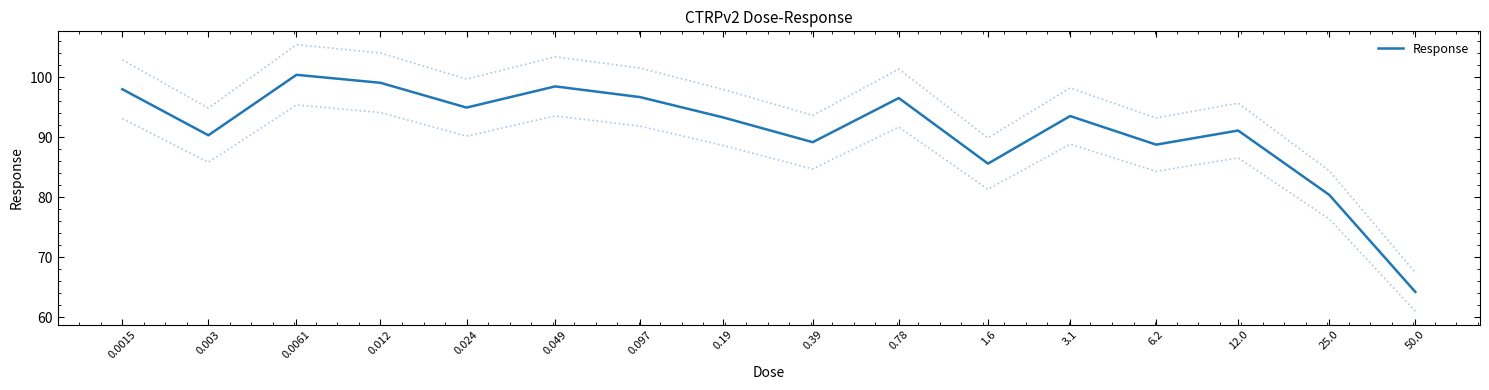

How many interior local valleys (lower than both neighbors) does the data have?

5